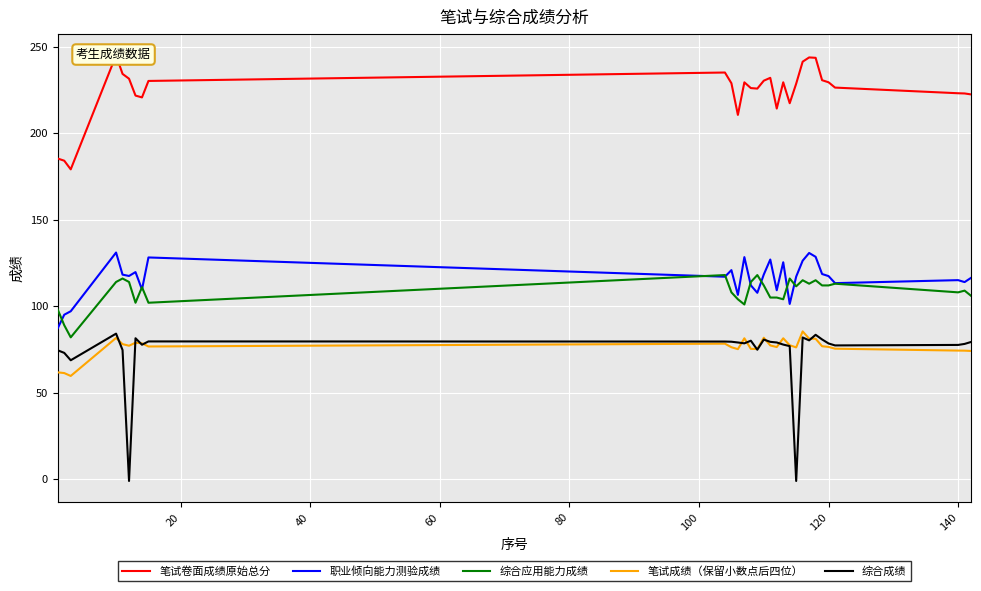

What is the maximum value for 综合应用能力成绩?

118.0